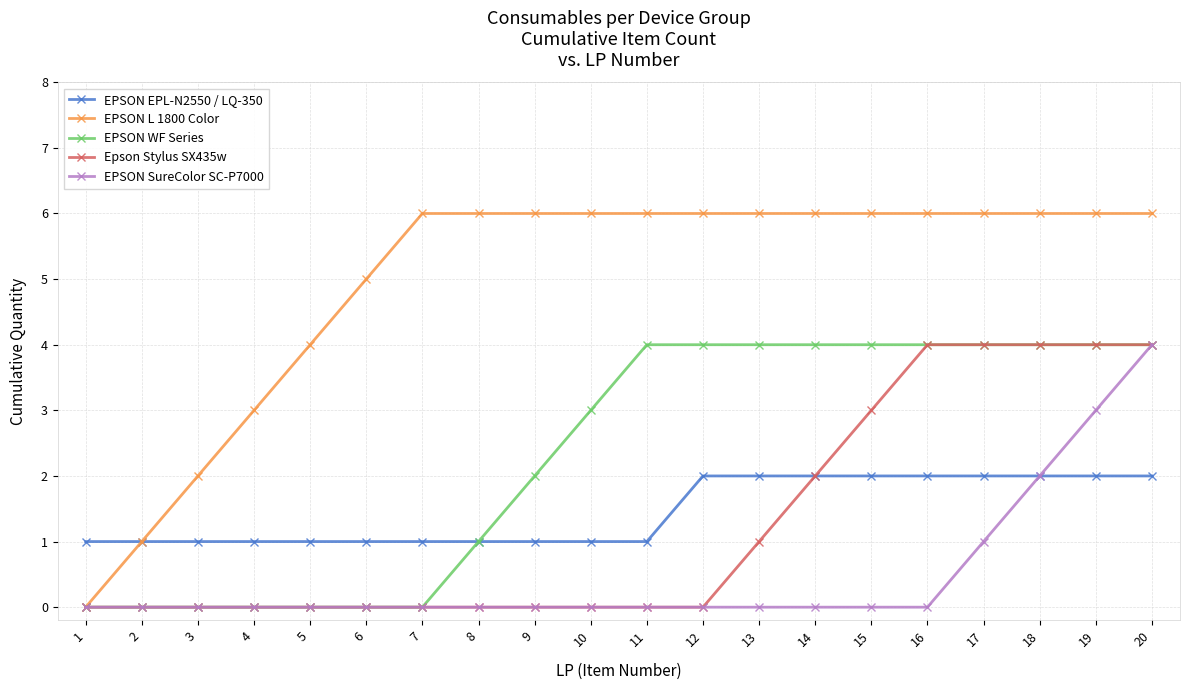

What is the spread (max minus min) of values at 20?

4